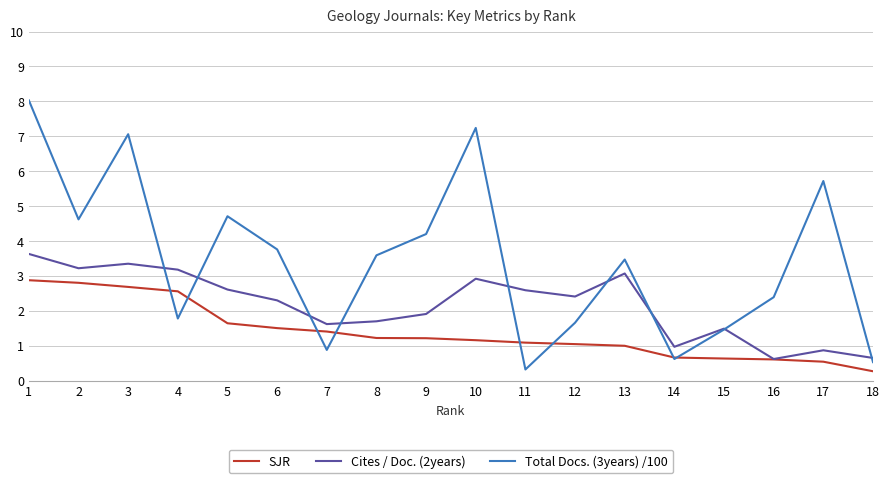

Does the chart have visible grid lines?

Yes